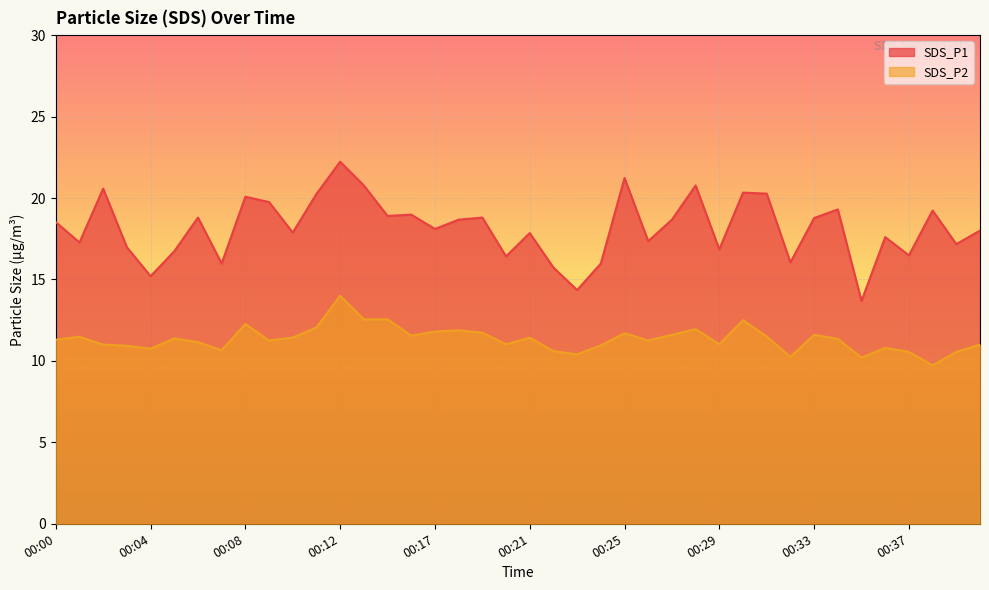

At which category does SDS_P1 reach its first local peak?

00:02